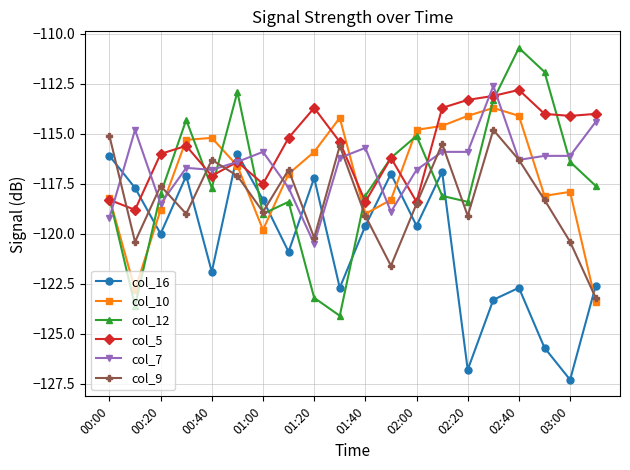

What is the minimum value for col_7?

-120.5